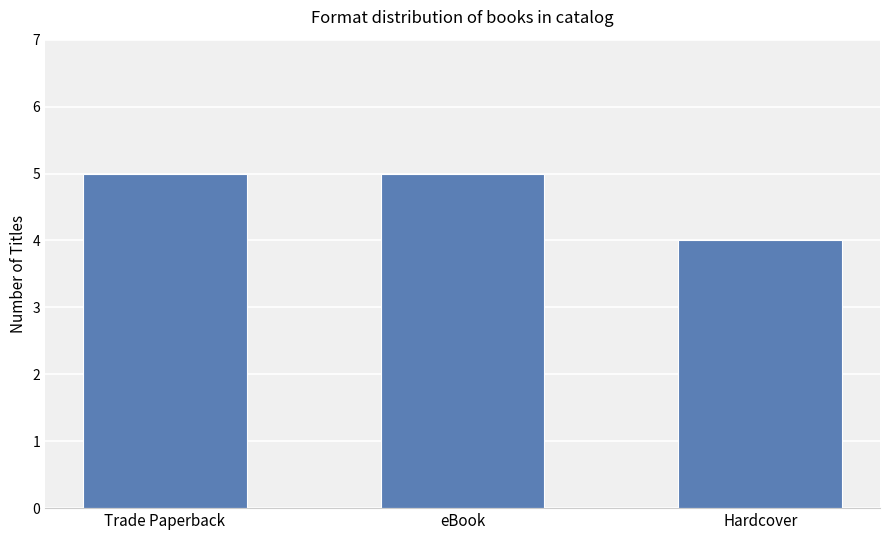

How many bars are there in total?

3